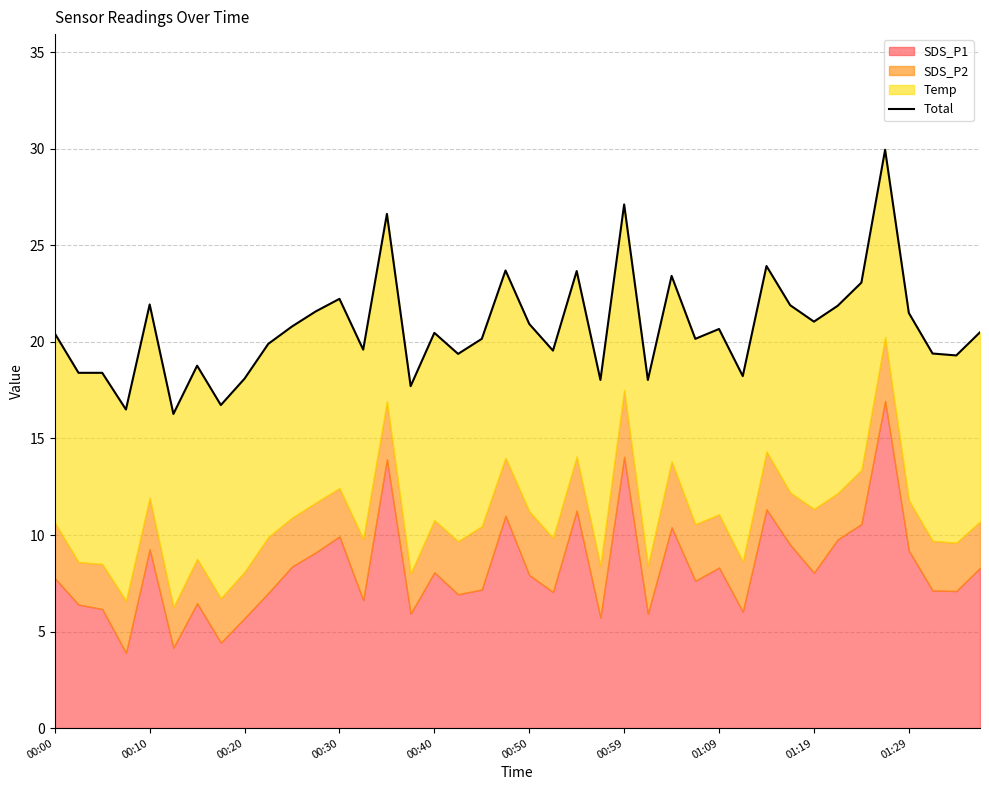

Count the number of categories in the chart.

40